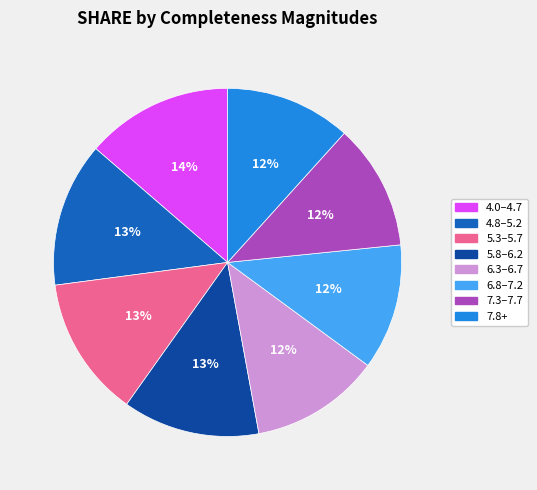

Is it true that 6.8–7.2 is 4% of the pie?

False